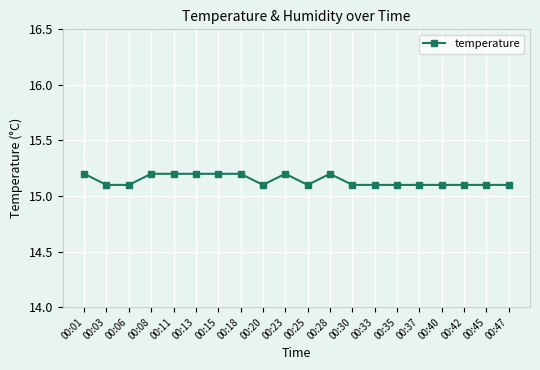

What is the value of the 5th point from the left?

15.2